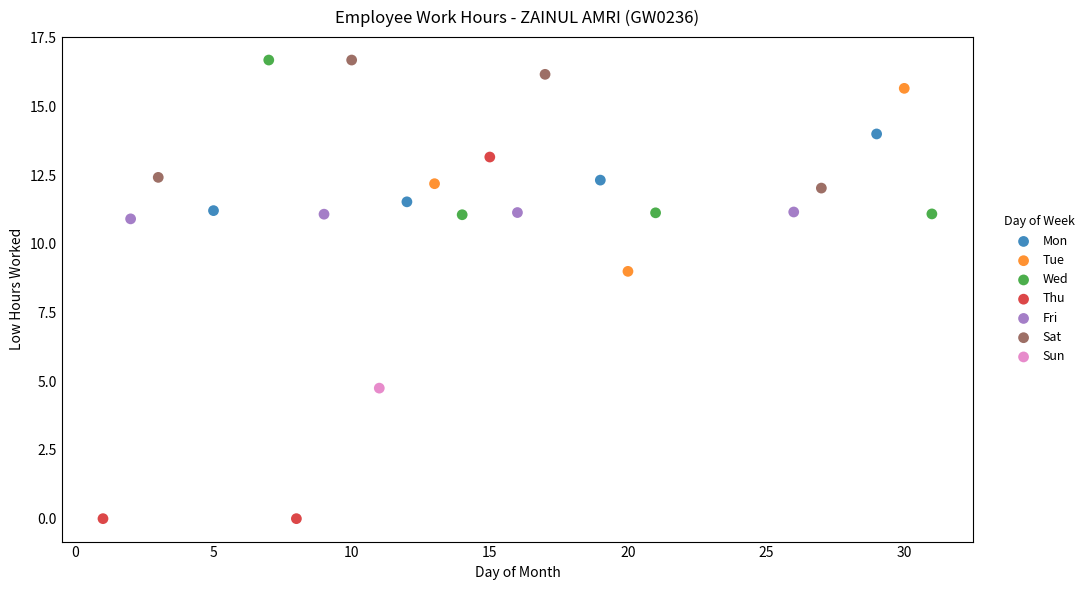

What are all the series names shown in the legend?

Mon, Tue, Wed, Thu, Fri, Sat, Sun